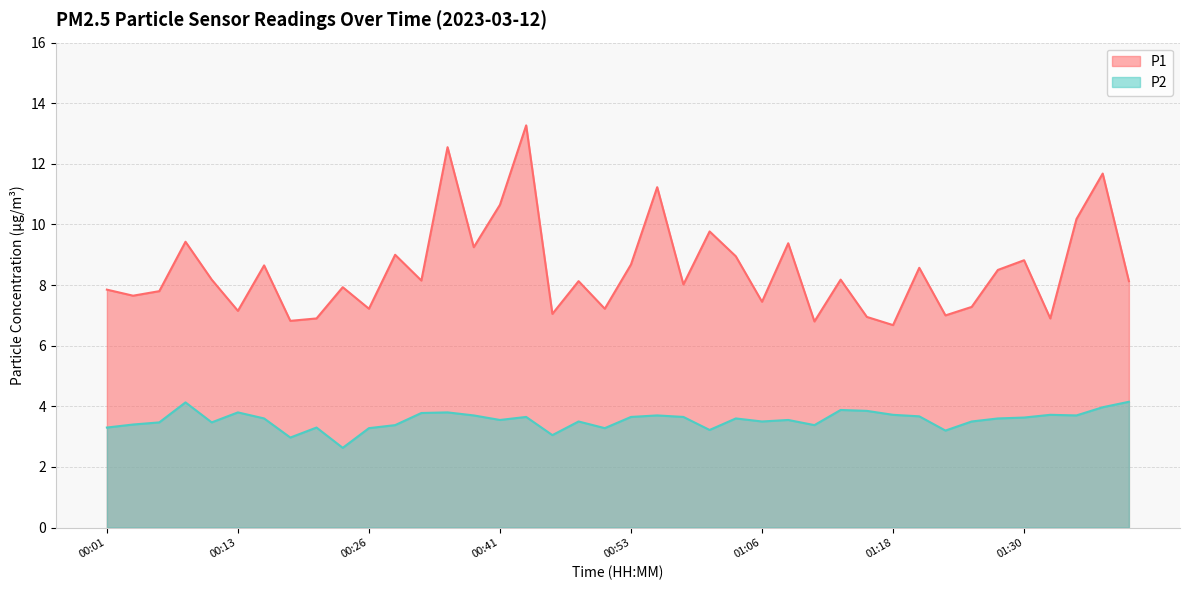

At 01:28, list the series in order from smallest to largest.

P2, P1